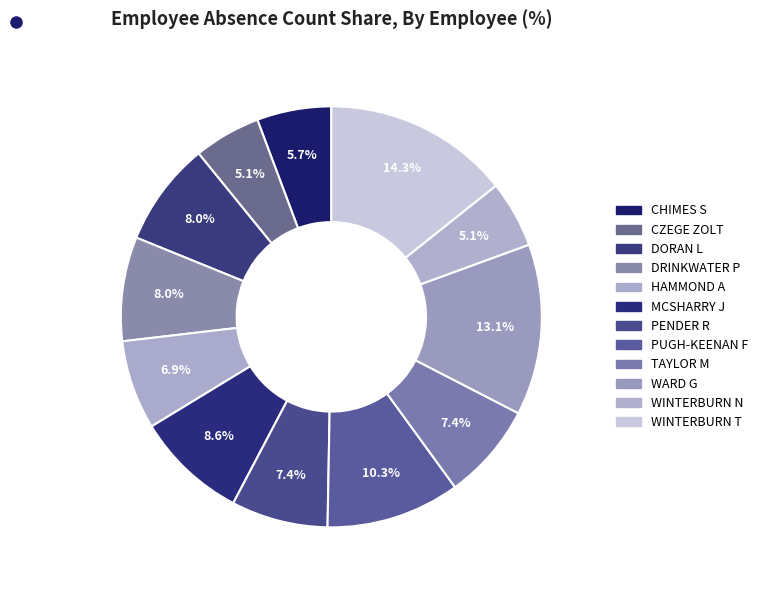

True or false: WINTERBURN T accounts for 23% of the total.

False